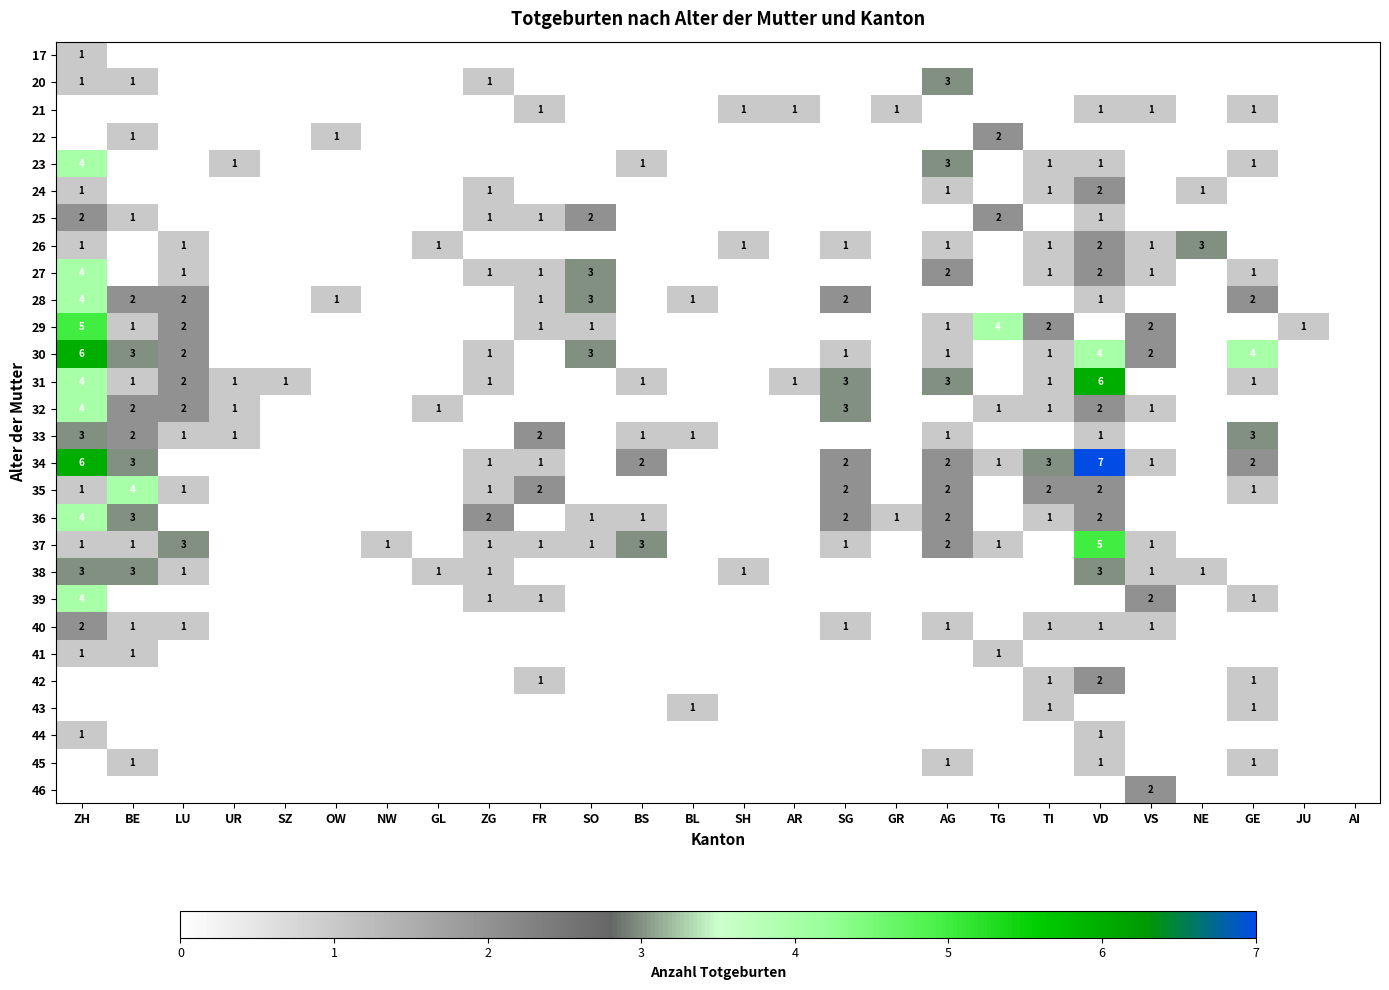

The 39 series shows 4 at ZH. True or false?

True